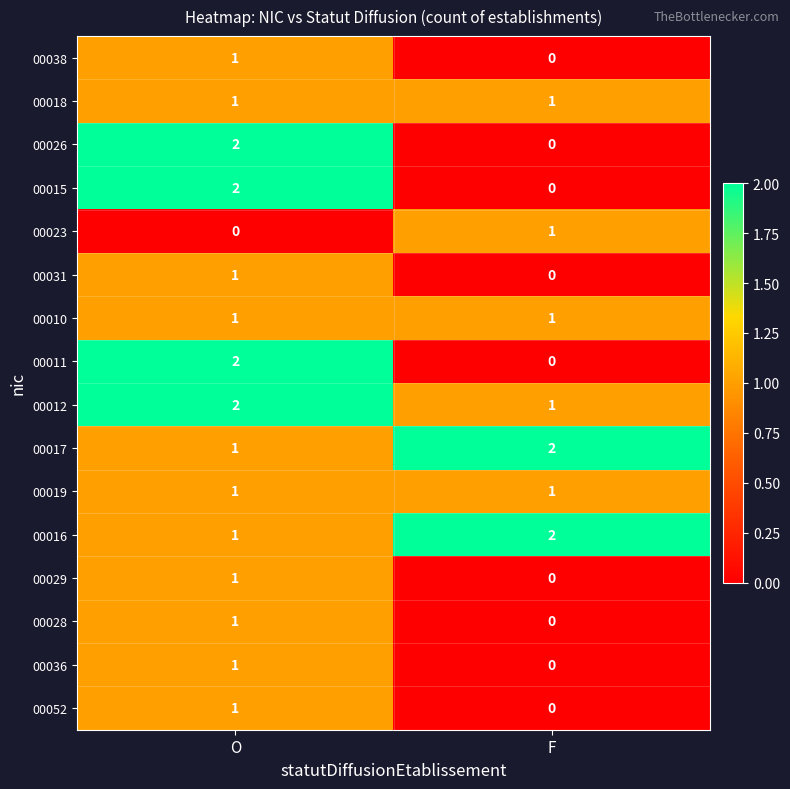

What is the total value across all series at O?

19